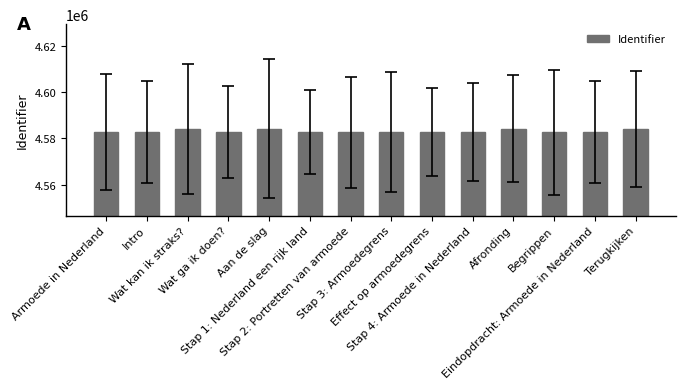

True or false: the data shows 4582718 at Intro.

True